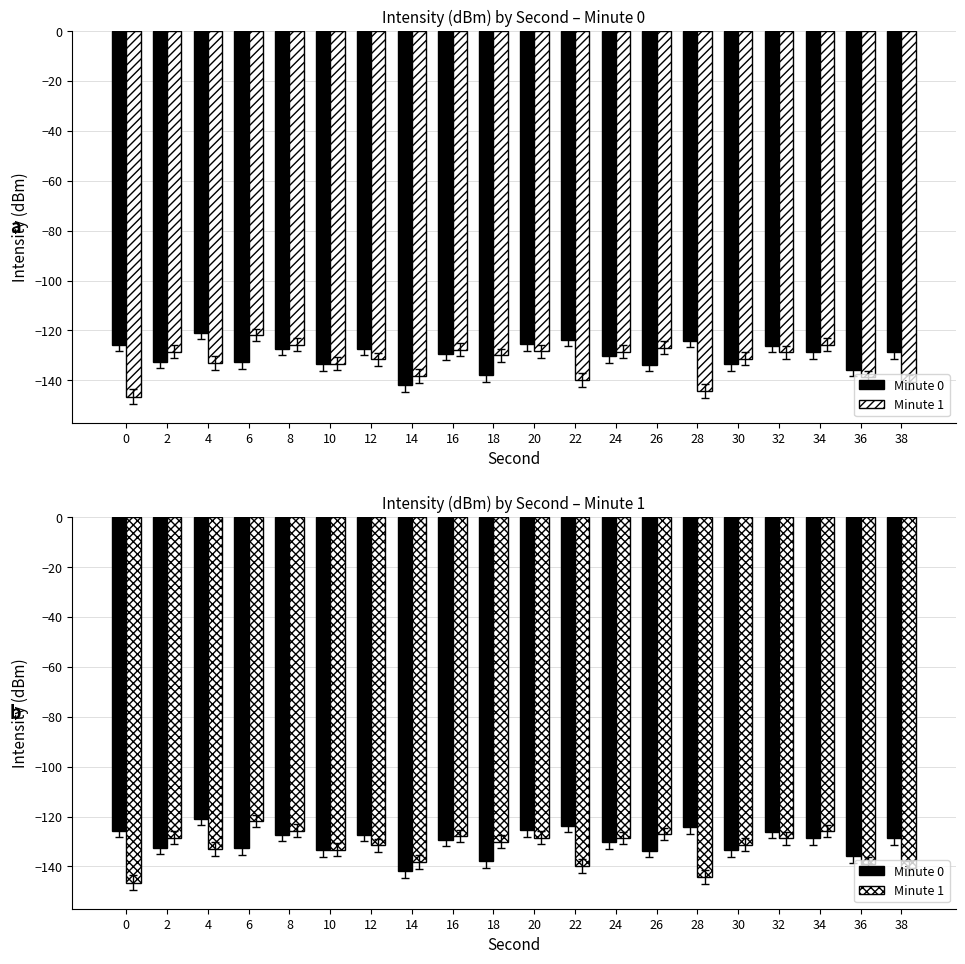

Which has a higher value, 24 or 14?

24